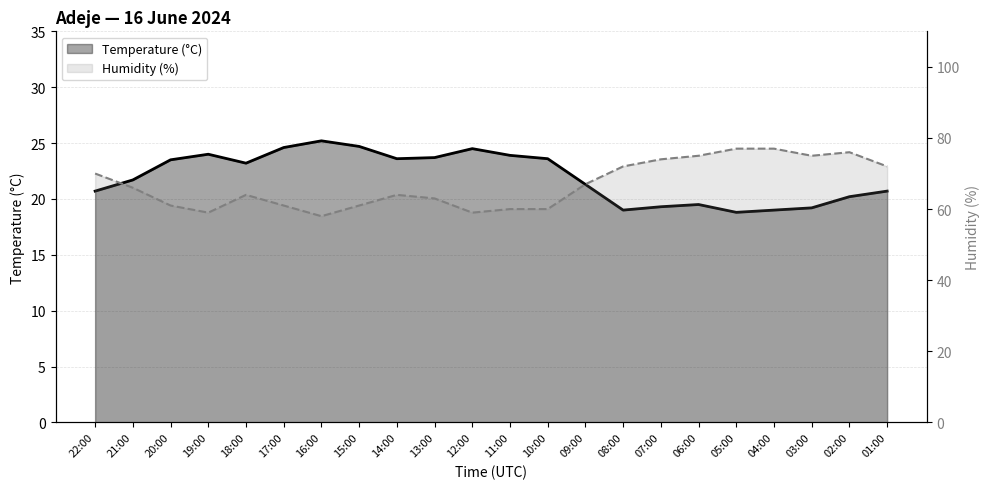

The Humidity (%) series shows 61.0 at 15:00. True or false?

True